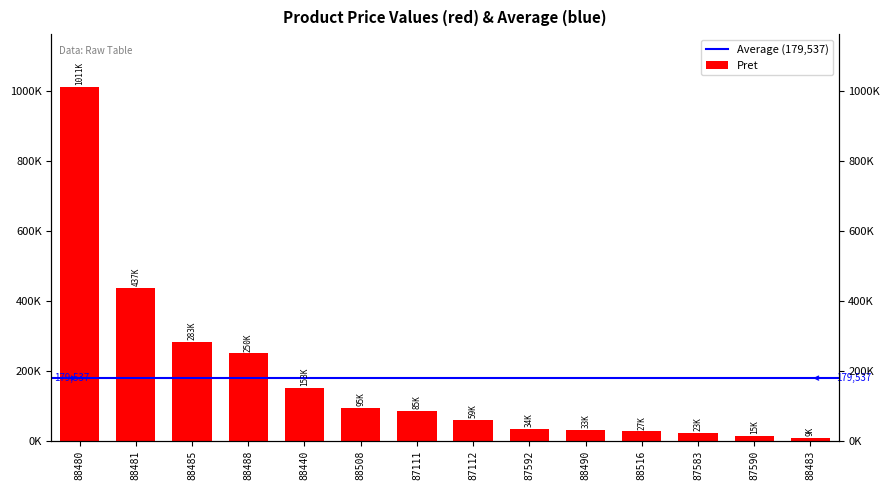

Reading left to right, list all the values displayed in this chart.

1011365.0	436706.1	283118.0	250000.0	152591.4	95178.0	85436.0	59039.0	33841.0	32503.0	27195.0	23005.0	15013.0	8524.0